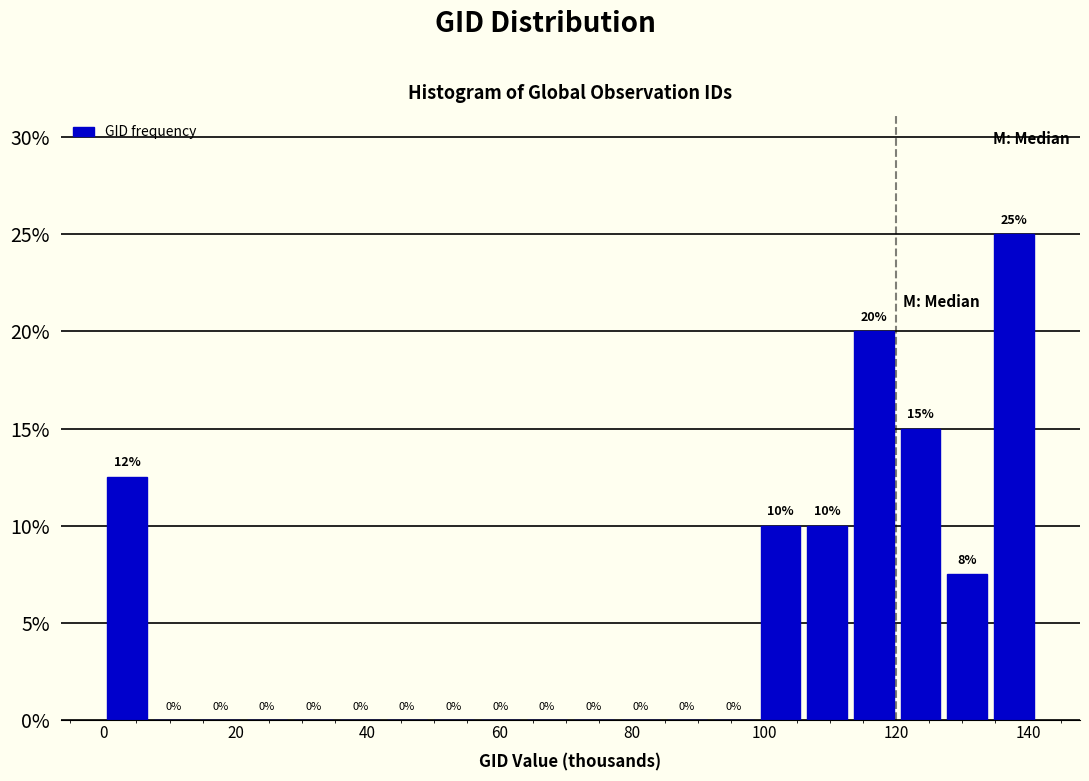

Around what value on the x-axis is the tallest bar? Give the approximate position of its centre, as read against the axis.

138